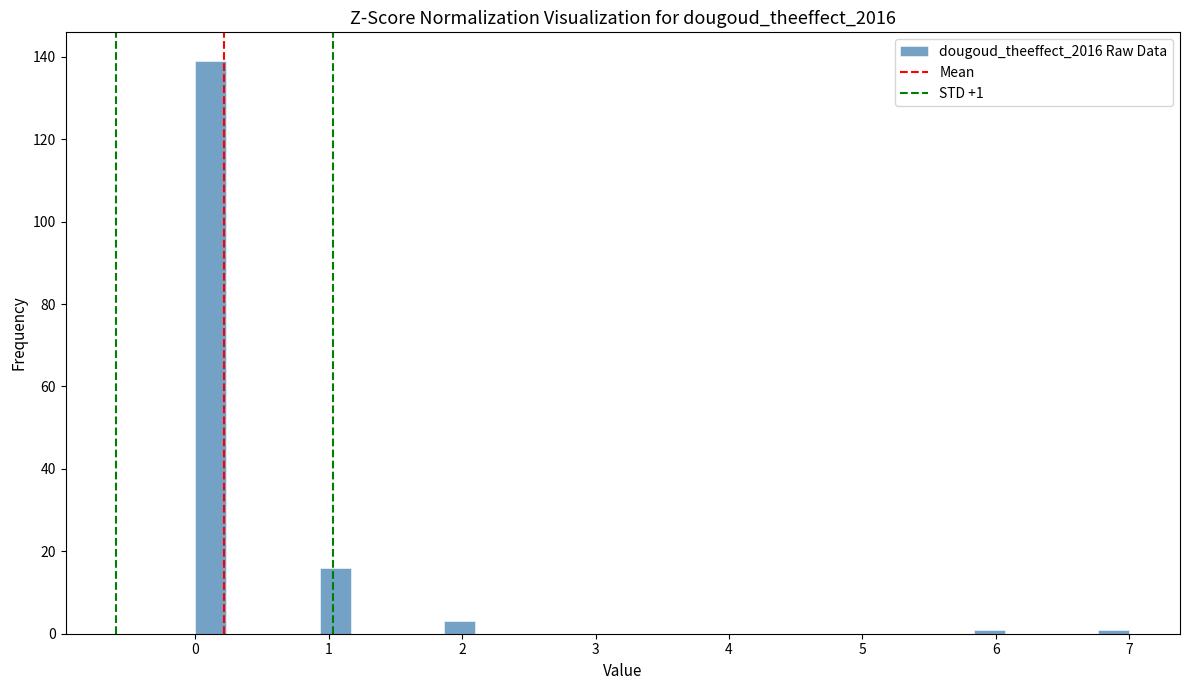

Read against the x-axis, roughly where is the centre of the tallest bar?

0.1